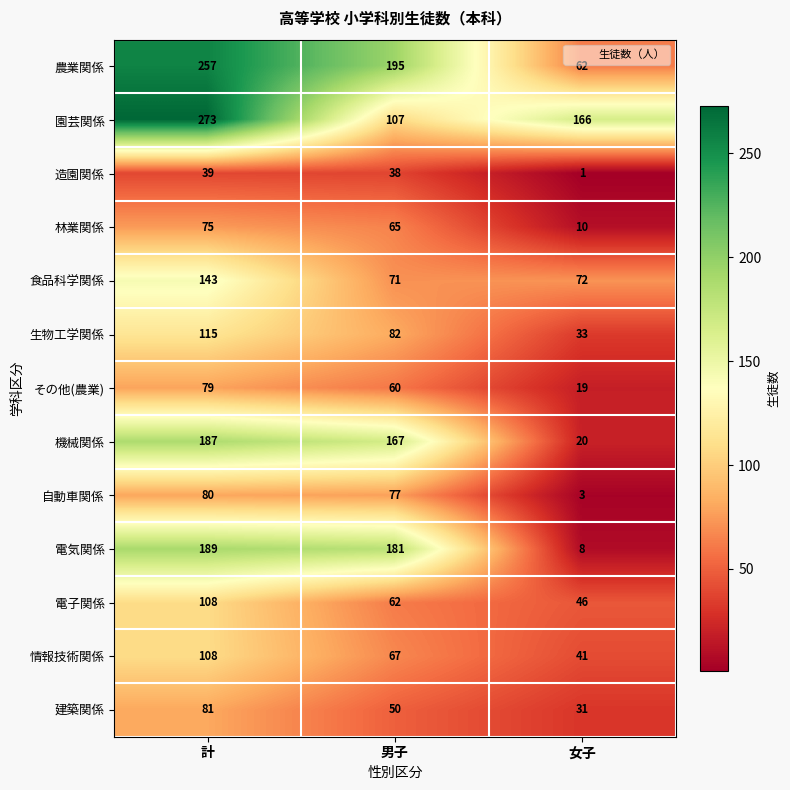

At 女子, list the series in order from largest to smallest.

園芸関係, 食品科学関係, 農業関係, 電子関係, 情報技術関係, 生物工学関係, 建築関係, 機械関係, その他(農業), 林業関係, 電気関係, 自動車関係, 造園関係